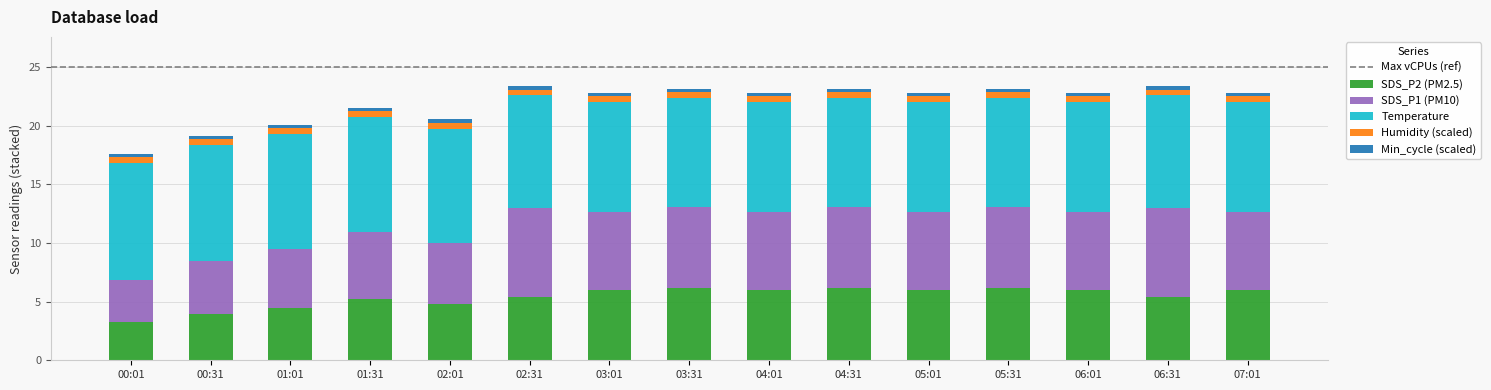

What is the difference between the second highest and second lowest values in the SDS_P2 (PM2.5) series?

2.3